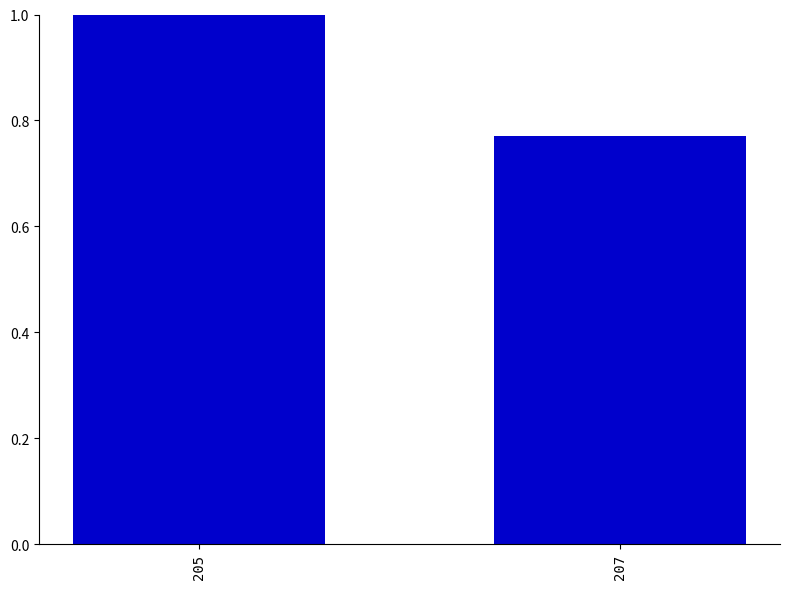

How many bars are there in total?

2